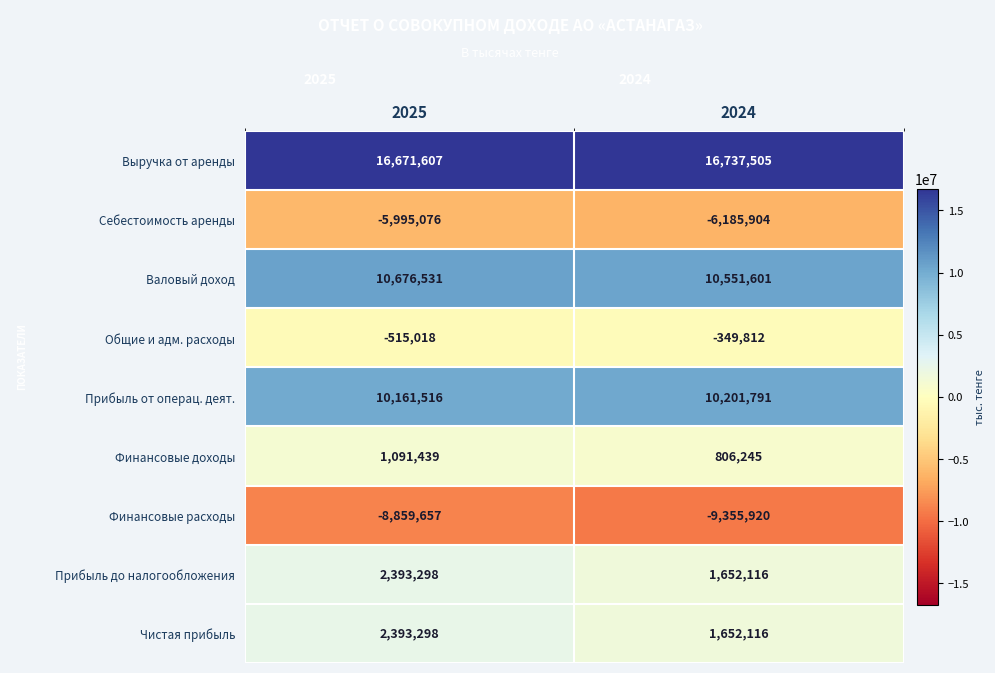

Reading left to right, extract all data points from this chart.

Выручка от аренды: 2025=16671607	2024=16737505
Себестоимость аренды: 2025=-5995076	2024=-6185904
Валовый доход: 2025=10676531	2024=10551601
Общие и адм. расходы: 2025=-515018	2024=-349812
Прибыль от операц. деят.: 2025=10161516	2024=10201791
Финансовые доходы: 2025=1091439	2024=806245
Финансовые расходы: 2025=-8859657	2024=-9355920
Прибыль до налогообложения: 2025=2393298	2024=1652116
Чистая прибыль: 2025=2393298	2024=1652116